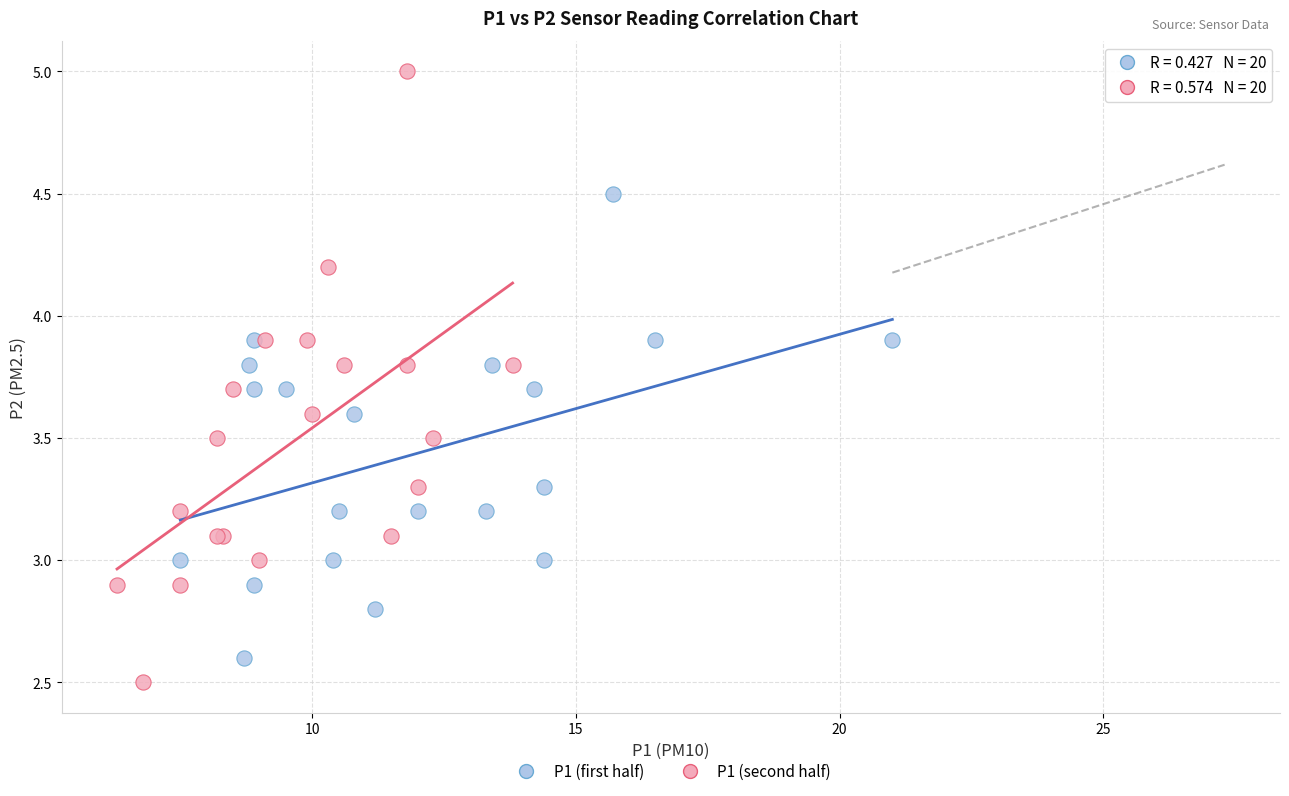

Which series has the largest Y range (max minus min)?

P1 (second half)